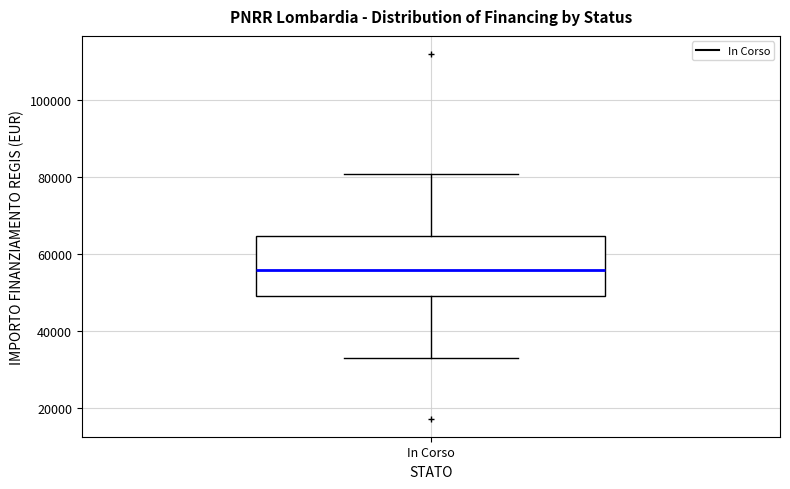

Transcribe this box plot: give where the median line is, the range the box spans, and where the two whiskers end, as read against the y-axis. The values are not printed on the chart, so give them approximately, as read against the axis.

median 56000, box 50000 to 64000, whiskers 32000 to 80000